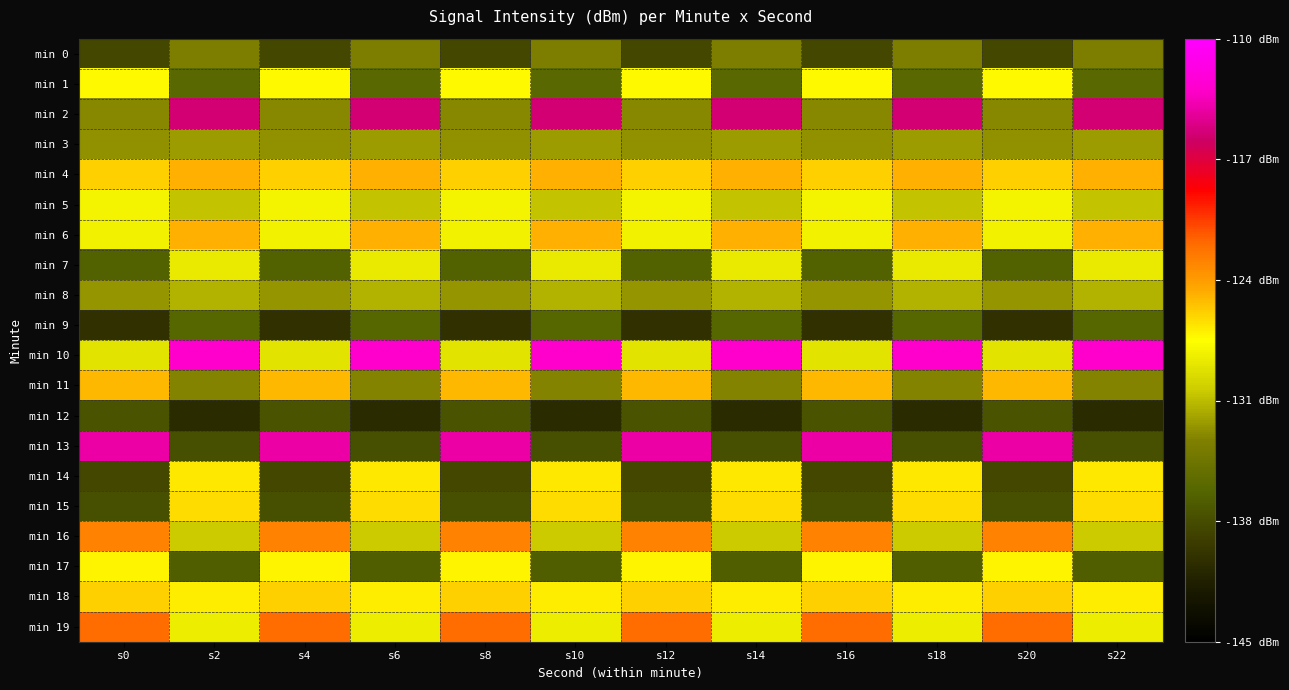

Reading left to right, extract all data points from this chart.

min 0: s0=-138.4	s2=-133.4	s4=-138.4	s6=-133.4	s8=-138.4	s10=-133.4	s12=-138.4	s14=-133.4	s16=-138.4	s18=-133.4	s20=-138.4	s22=-133.4
min 1: s0=-127.3	s2=-135.9	s4=-127.3	s6=-135.9	s8=-127.3	s10=-135.9	s12=-127.3	s14=-135.9	s16=-127.3	s18=-135.9	s20=-127.3	s22=-135.9
min 2: s0=-133.1	s2=-115.6	s4=-133.1	s6=-115.6	s8=-133.1	s10=-115.6	s12=-133.1	s14=-115.6	s16=-133.1	s18=-115.6	s20=-133.1	s22=-115.6
min 3: s0=-132.6	s2=-132.2	s4=-132.6	s6=-132.2	s8=-132.6	s10=-132.2	s12=-132.6	s14=-132.2	s16=-132.6	s18=-132.2	s20=-132.6	s22=-132.2
min 4: s0=-125.9	s2=-124.9	s4=-125.9	s6=-124.9	s8=-125.9	s10=-124.9	s12=-125.9	s14=-124.9	s16=-125.9	s18=-124.9	s20=-125.9	s22=-124.9
min 5: s0=-128.1	s2=-130.8	s4=-128.1	s6=-130.8	s8=-128.1	s10=-130.8	s12=-128.1	s14=-130.8	s16=-128.1	s18=-130.8	s20=-128.1	s22=-130.8
min 6: s0=-128.2	s2=-124.9	s4=-128.2	s6=-124.9	s8=-128.2	s10=-124.9	s12=-128.2	s14=-124.9	s16=-128.2	s18=-124.9	s20=-128.2	s22=-124.9
min 7: s0=-136.4	s2=-128.7	s4=-136.4	s6=-128.7	s8=-136.4	s10=-128.7	s12=-136.4	s14=-128.7	s16=-136.4	s18=-128.7	s20=-136.4	s22=-128.7
min 8: s0=-132.5	s2=-131.4	s4=-132.5	s6=-131.4	s8=-132.5	s10=-131.4	s12=-132.5	s14=-131.4	s16=-132.5	s18=-131.4	s20=-132.5	s22=-131.4
min 9: s0=-140.1	s2=-136.0	s4=-140.1	s6=-136.0	s8=-140.1	s10=-136.0	s12=-140.1	s14=-136.0	s16=-140.1	s18=-136.0	s20=-140.1	s22=-136.0
min 10: s0=-129.0	s2=-113.0	s4=-129.0	s6=-113.0	s8=-129.0	s10=-113.0	s12=-129.0	s14=-113.0	s16=-129.0	s18=-113.0	s20=-129.0	s22=-113.0
min 11: s0=-125.1	s2=-133.1	s4=-125.1	s6=-133.1	s8=-125.1	s10=-133.1	s12=-125.1	s14=-133.1	s16=-125.1	s18=-133.1	s20=-125.1	s22=-133.1
min 12: s0=-137.6	s2=-140.5	s4=-137.6	s6=-140.5	s8=-137.6	s10=-140.5	s12=-137.6	s14=-140.5	s16=-137.6	s18=-140.5	s20=-137.6	s22=-140.5
min 13: s0=-114.0	s2=-137.8	s4=-114.0	s6=-137.8	s8=-114.0	s10=-137.8	s12=-114.0	s14=-137.8	s16=-114.0	s18=-137.8	s20=-114.0	s22=-137.8
min 14: s0=-138.4	s2=-126.8	s4=-138.4	s6=-126.8	s8=-138.4	s10=-126.8	s12=-138.4	s14=-126.8	s16=-138.4	s18=-126.8	s20=-138.4	s22=-126.8
min 15: s0=-137.8	s2=-126.3	s4=-137.8	s6=-126.3	s8=-137.8	s10=-126.3	s12=-137.8	s14=-126.3	s16=-137.8	s18=-126.3	s20=-137.8	s22=-126.3
min 16: s0=-122.9	s2=-130.4	s4=-122.9	s6=-130.4	s8=-122.9	s10=-130.4	s12=-122.9	s14=-130.4	s16=-122.9	s18=-130.4	s20=-122.9	s22=-130.4
min 17: s0=-127.1	s2=-136.7	s4=-127.1	s6=-136.7	s8=-127.1	s10=-136.7	s12=-127.1	s14=-136.7	s16=-127.1	s18=-136.7	s20=-127.1	s22=-136.7
min 18: s0=-125.9	s2=-126.9	s4=-125.9	s6=-126.9	s8=-125.9	s10=-126.9	s12=-125.9	s14=-126.9	s16=-125.9	s18=-126.9	s20=-125.9	s22=-126.9
min 19: s0=-122.0	s2=-128.5	s4=-122.0	s6=-128.5	s8=-122.0	s10=-128.5	s12=-122.0	s14=-128.5	s16=-122.0	s18=-128.5	s20=-122.0	s22=-128.5